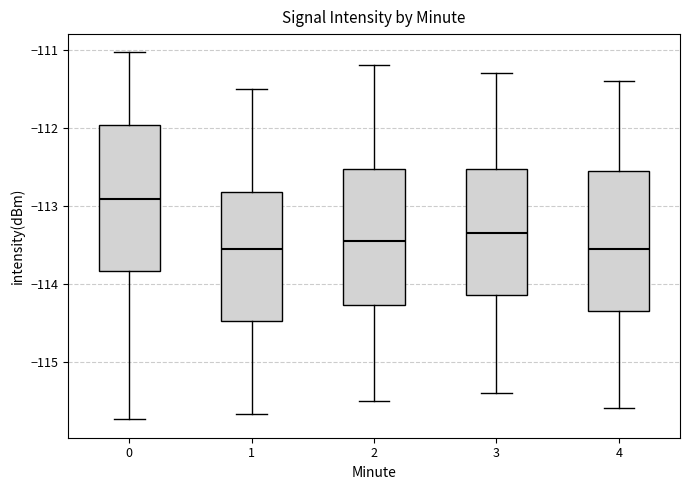

Where is the upper edge of the box at x = 0 on the y-axis? The values are not printed on the chart, so give them approximately, as read against the axis.

-112.0